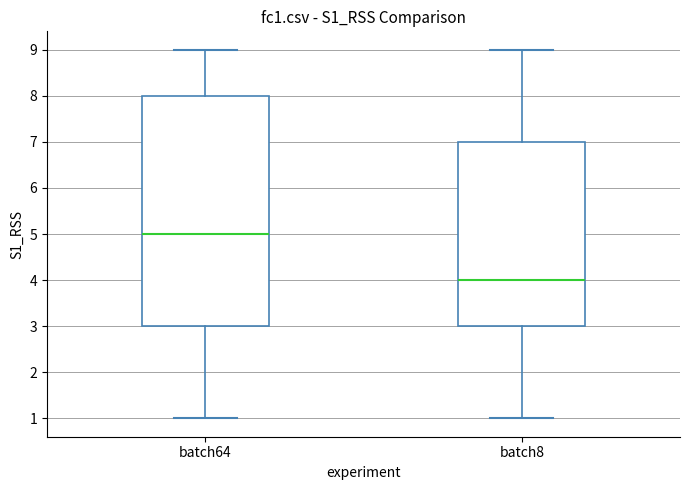

Which box is the tallest, from its lower edge to its upper edge?

batch64